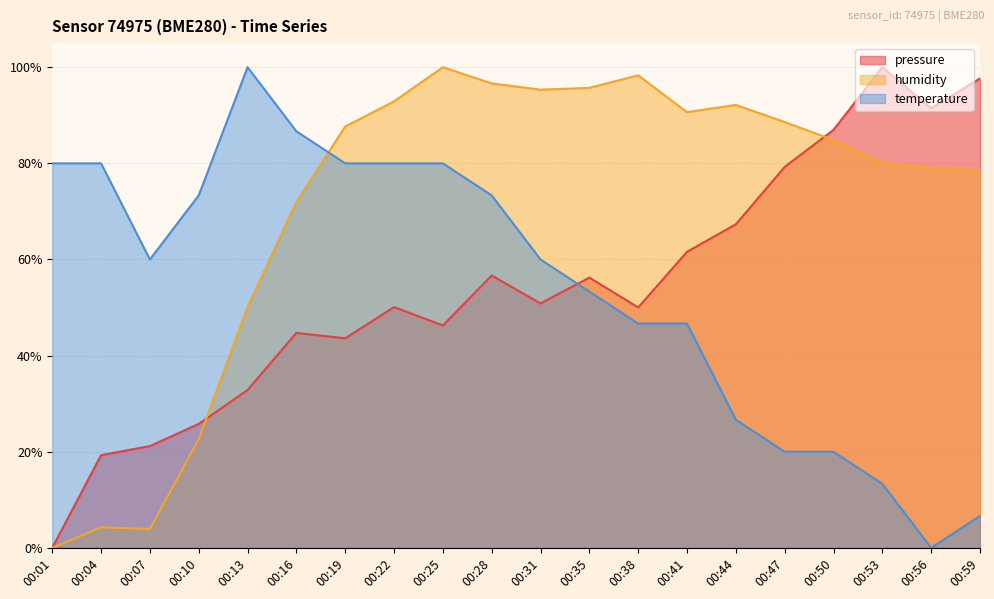

Which category has the lowest value in the humidity series?

00:01